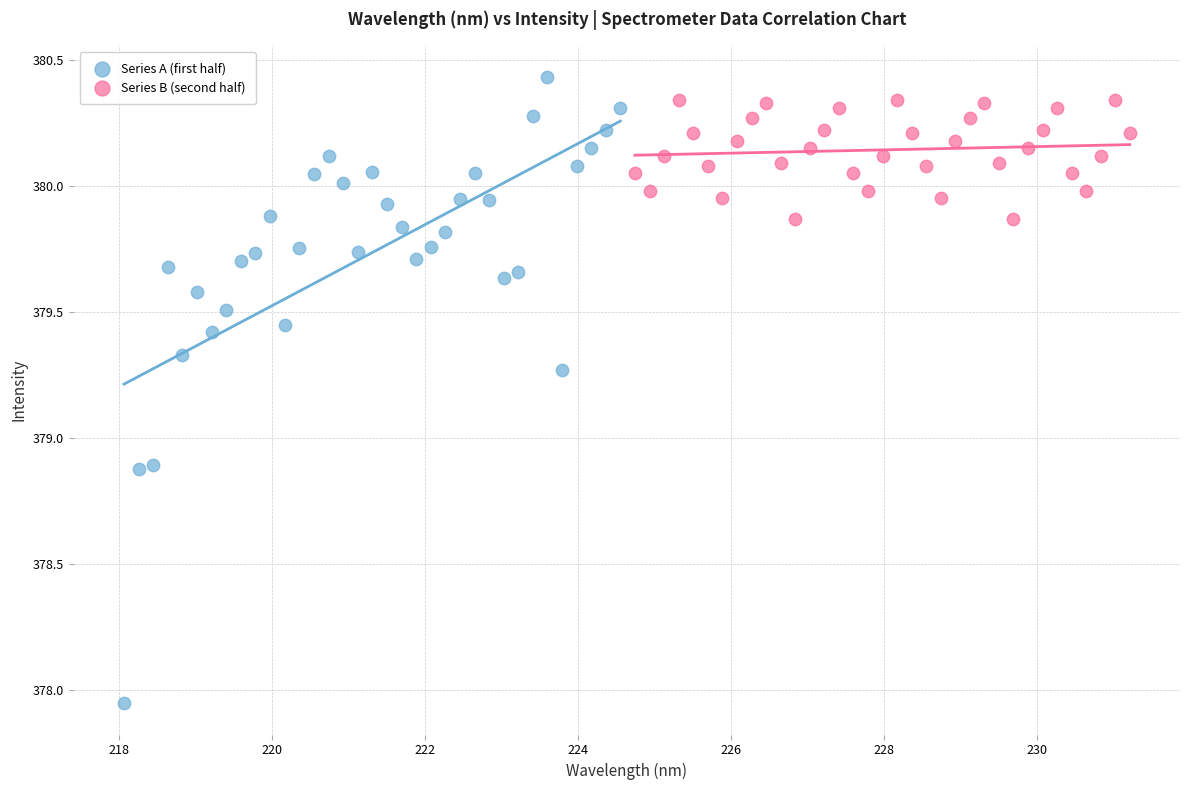

Which series reaches the minimum Y coordinate?

Series A (first half)